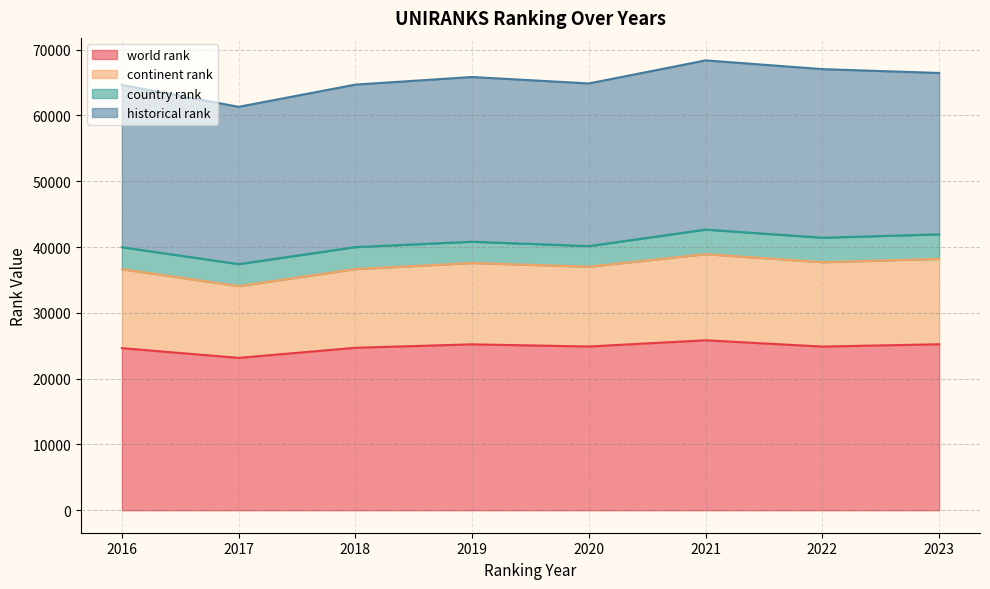

Where is the first local minimum for world rank?

2017